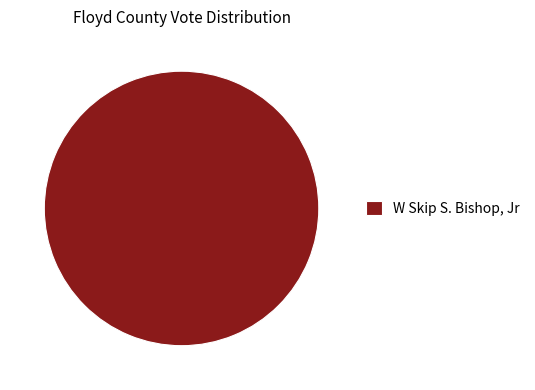

Is W Skip S. Bishop, Jr the majority of the pie?

Yes